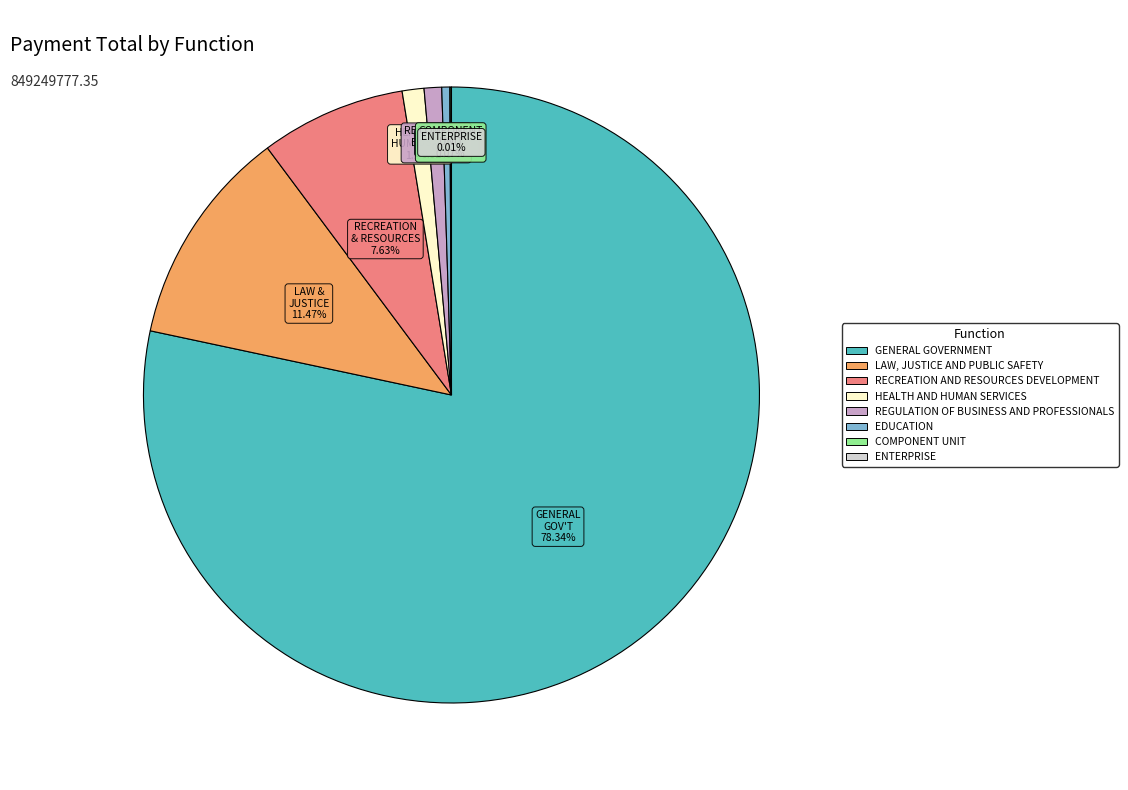

Approximately how many times larger is the value at LAW, JUSTICE AND PUBLIC SAFETY compared to REGULATION OF BUSINESS AND PROFESSIONALS?

12.5